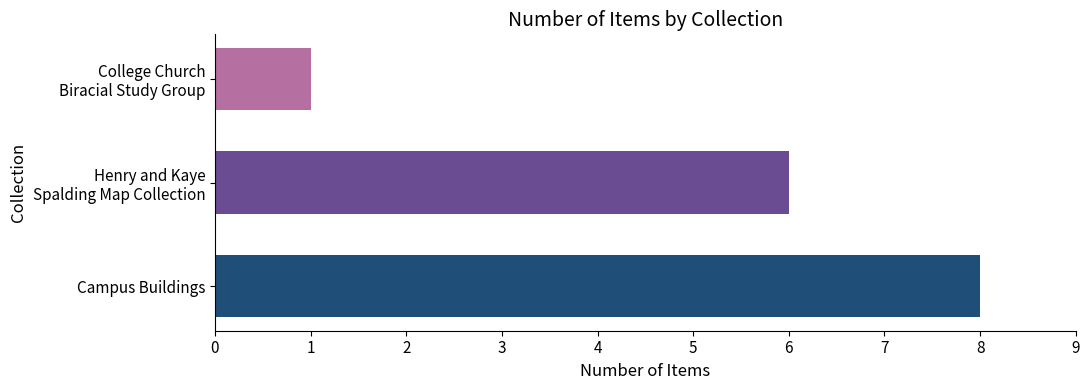

What is the greatest value displayed?

8